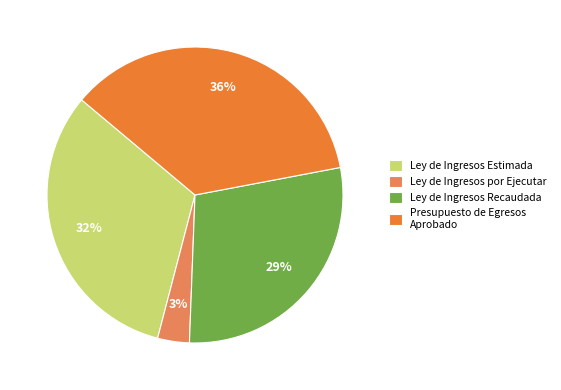

Is it true that Presupuesto de Egresos Aprobado is 36% of the pie?

True